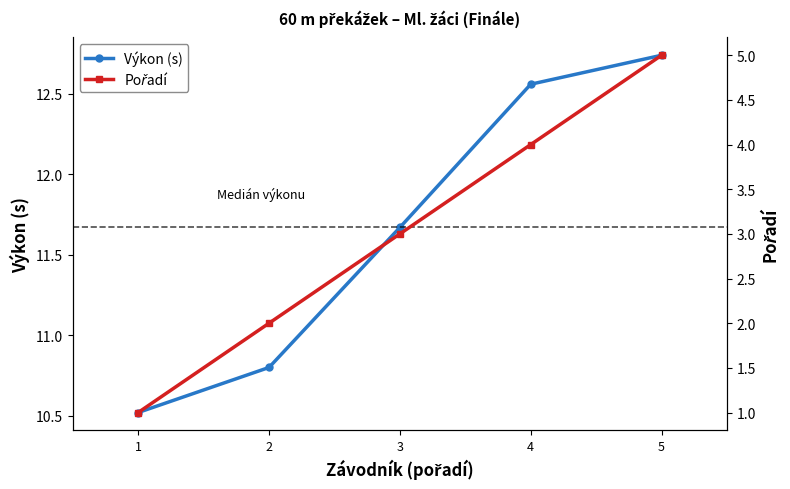

True or false: Výkon (s) has more than 0 interior local peaks.

False